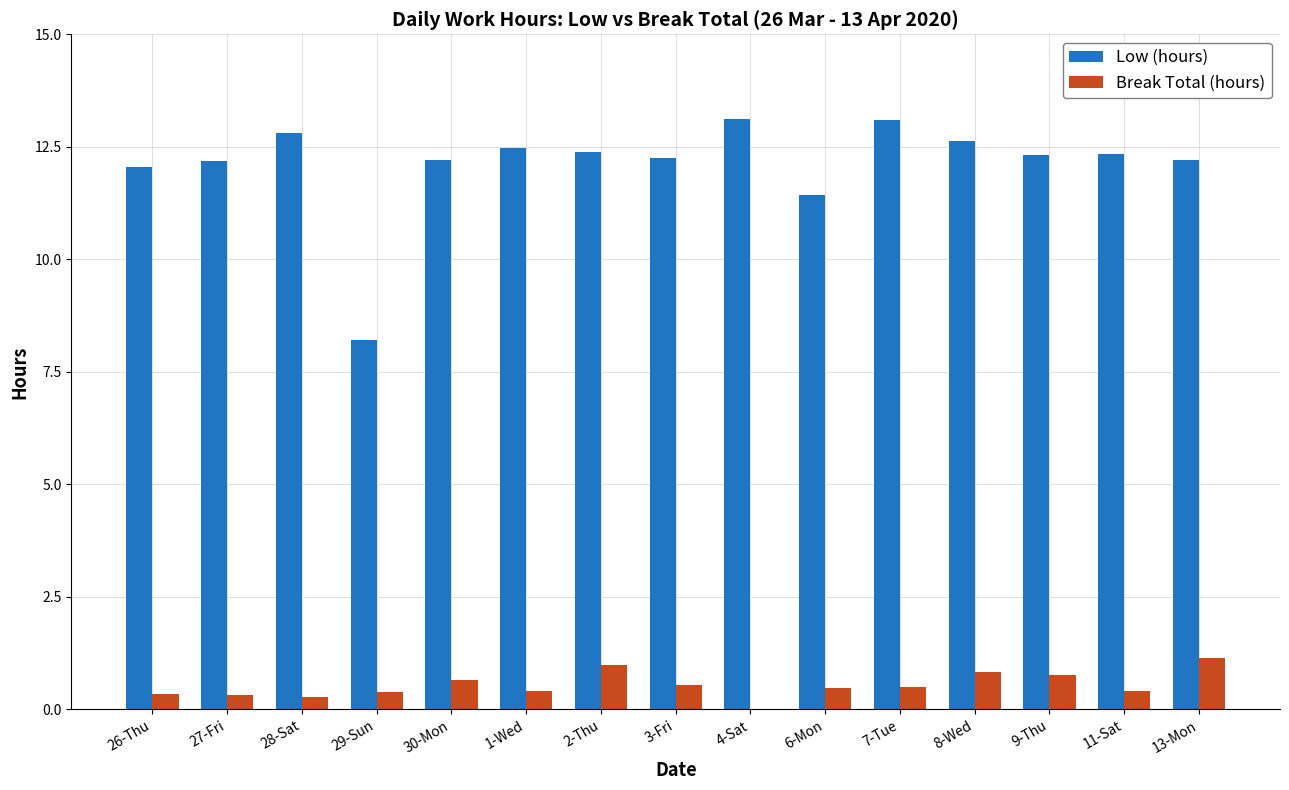

True or false: Low (hours) has a value of 17.9 at 11-Sat.

False